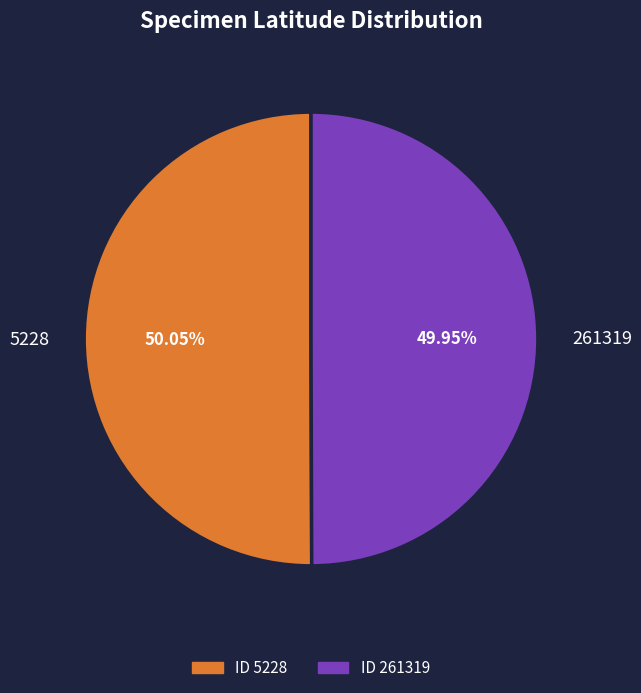

What portion of the pie excludes 261319?

50.0%